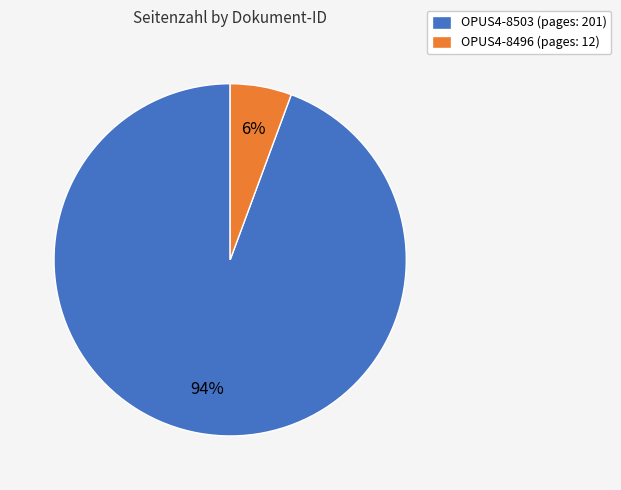

To the nearest percent, what is the combined percentage of OPUS4-8503 and OPUS4-8496?

100%